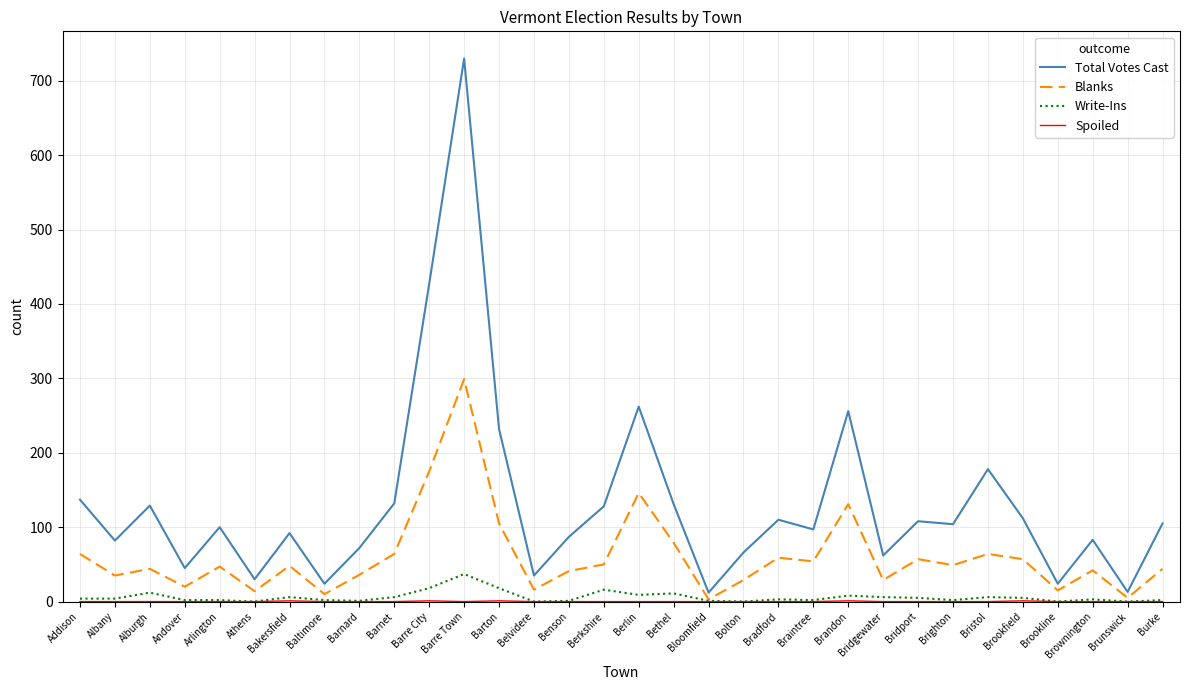

The Blanks series shows 64 at Addison. True or false?

True